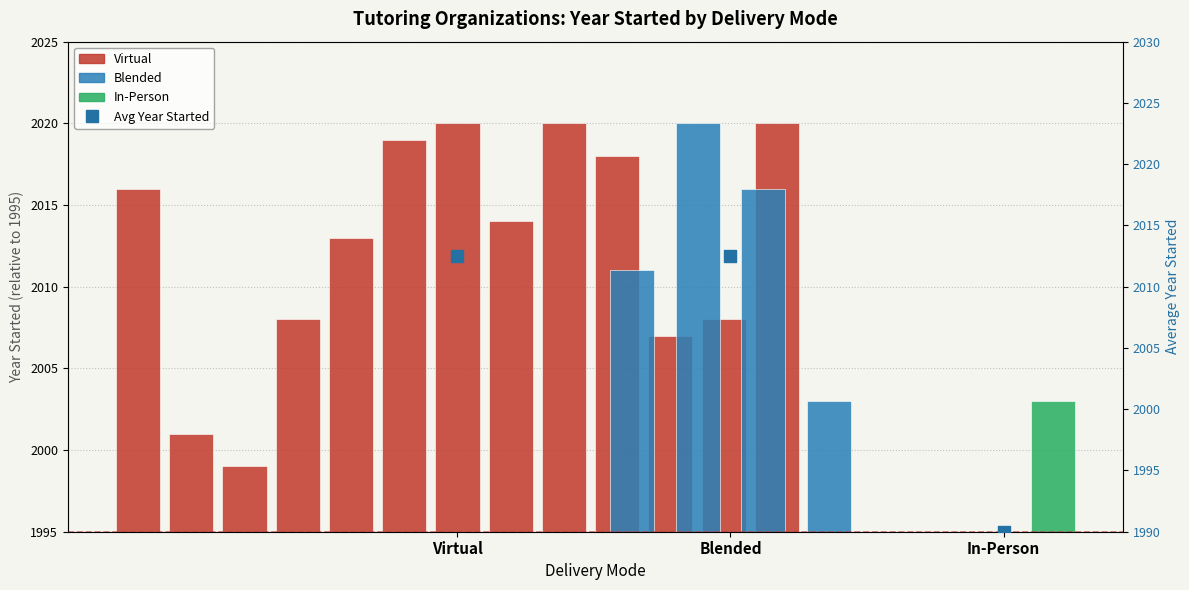

Approximately how many times larger is the value at Virtual compared to Blended?

1.0